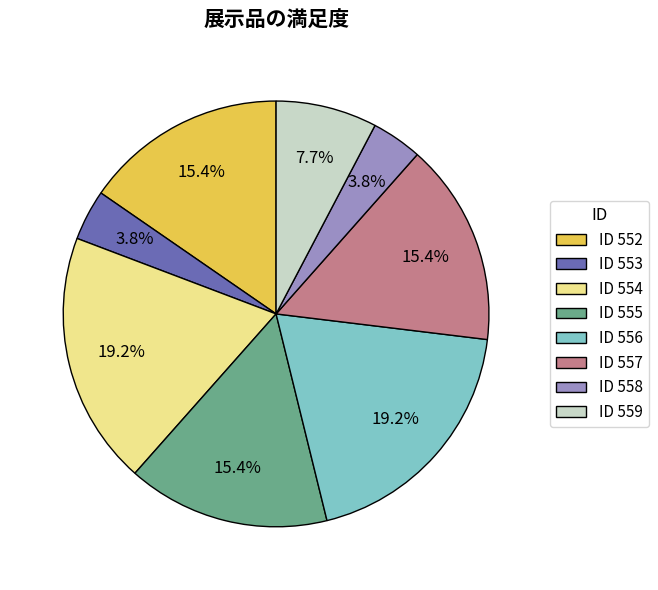

To the nearest percent, what is the average slice percentage?

12%